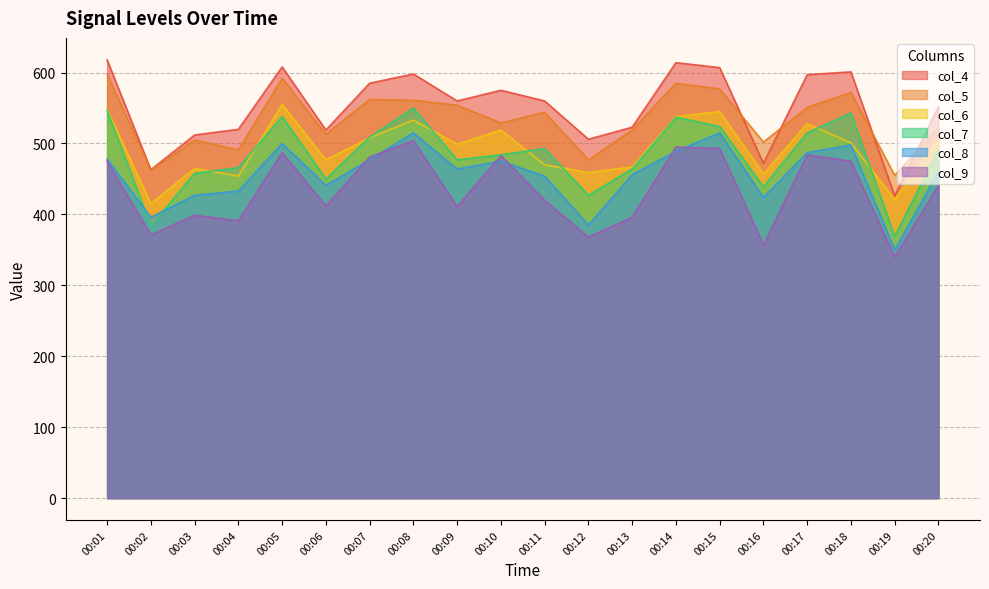

What are all the series names shown in the legend?

col_4, col_5, col_6, col_7, col_8, col_9